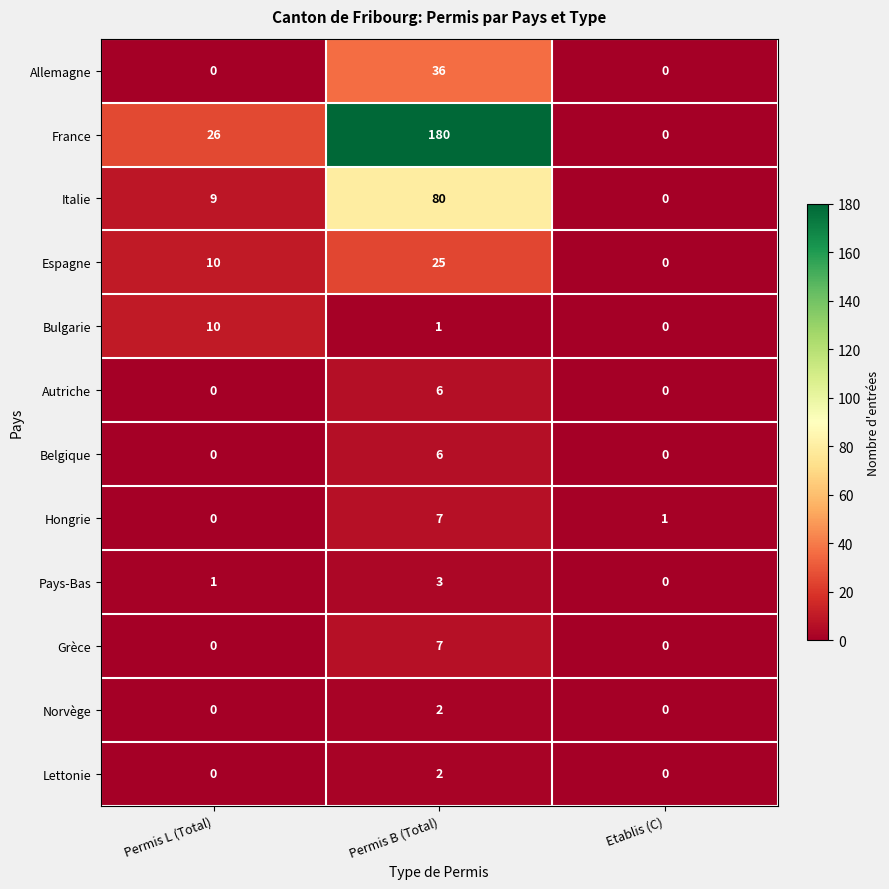

List the labels in order of Espagne value, smallest first.

Etablis (C), Permis L (Total), Permis B (Total)